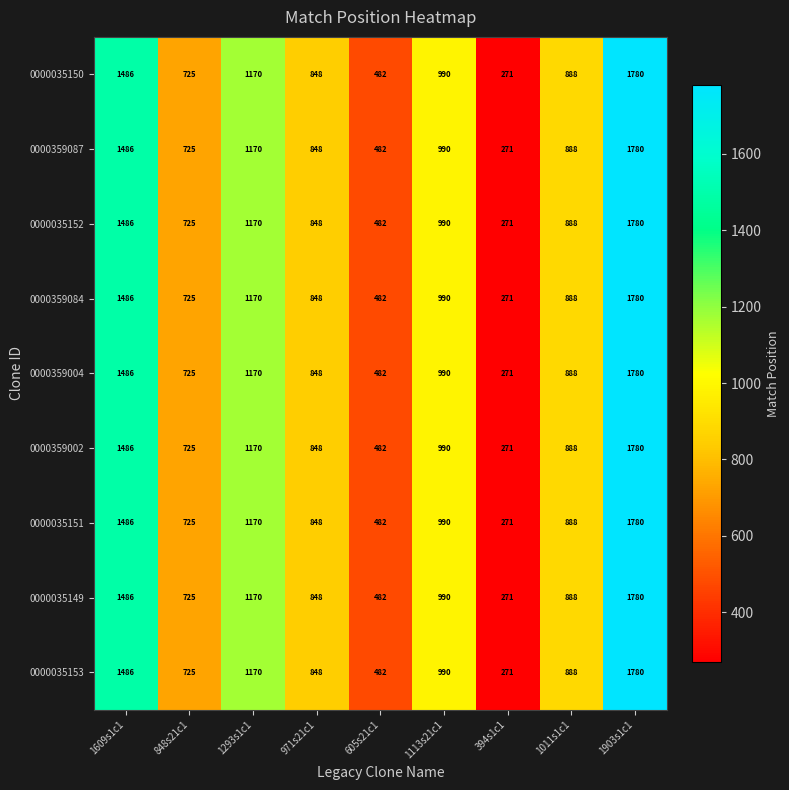

The value of 0000359084 at 1113s21c1 is 263. True or false?

False